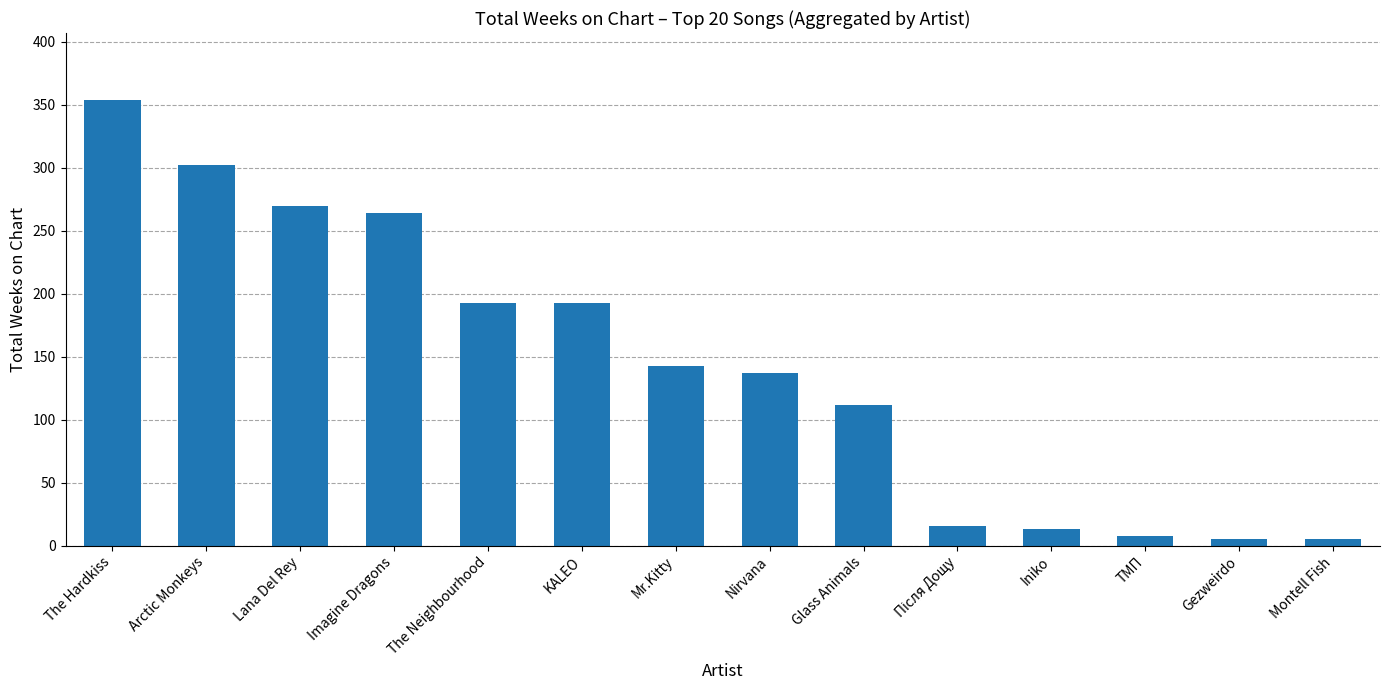

Reading left to right, list all the values displayed in this chart.

354	302	270	264	193	193	143	137	112	16	13	8	5	5